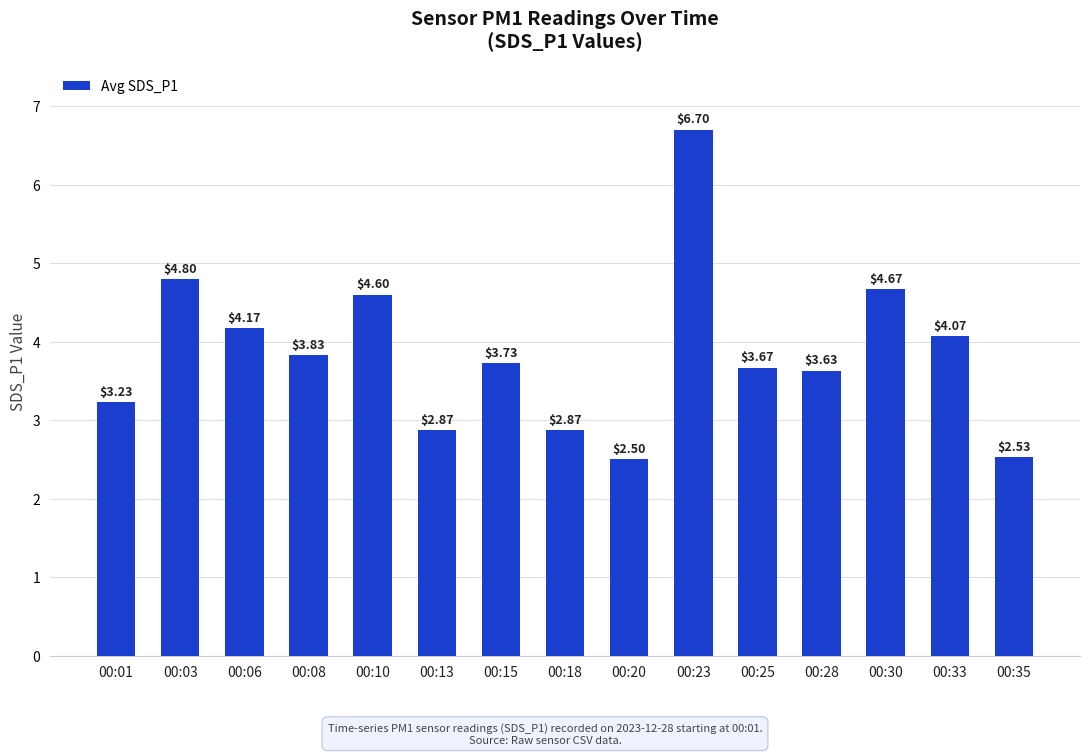

What is the sum of all values?

57.9